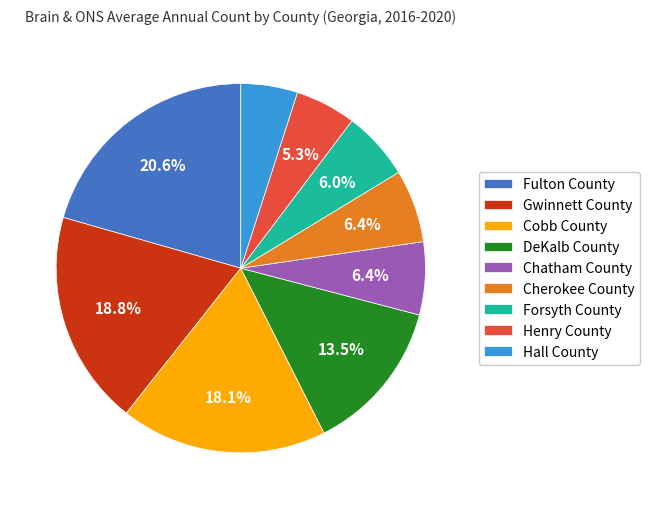

Which slice is the largest?

Fulton County